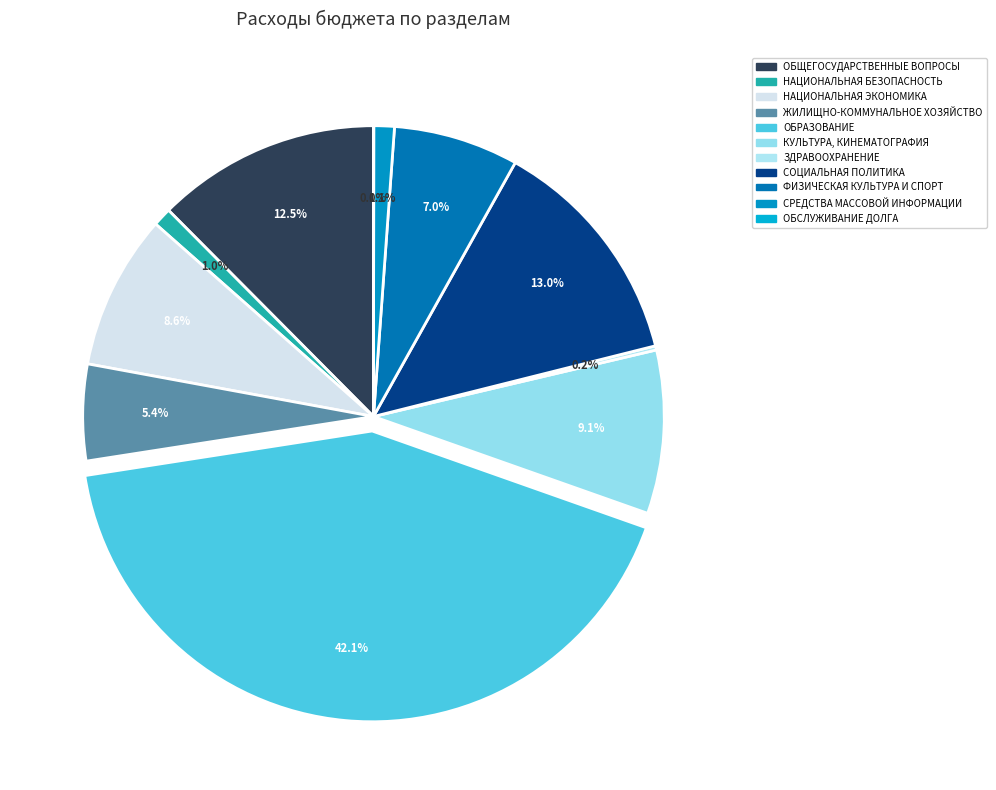

What is the smallest slice in the pie chart?

ОБСЛУЖИВАНИЕ ДОЛГА